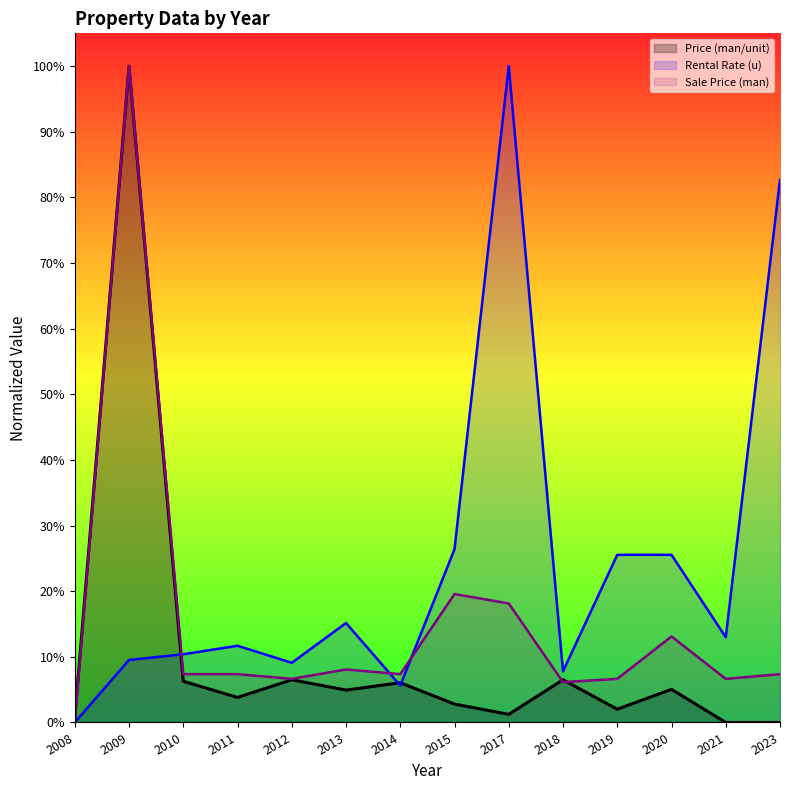

Which series has the widest spread of values?

Price (man/unit)